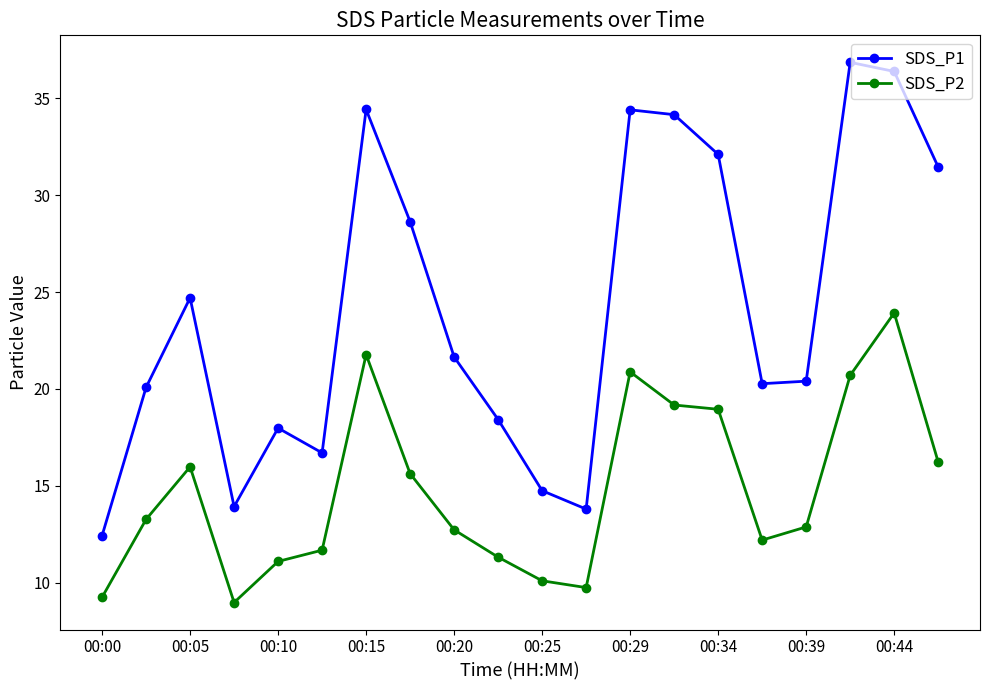

How many data points does each series have?

20